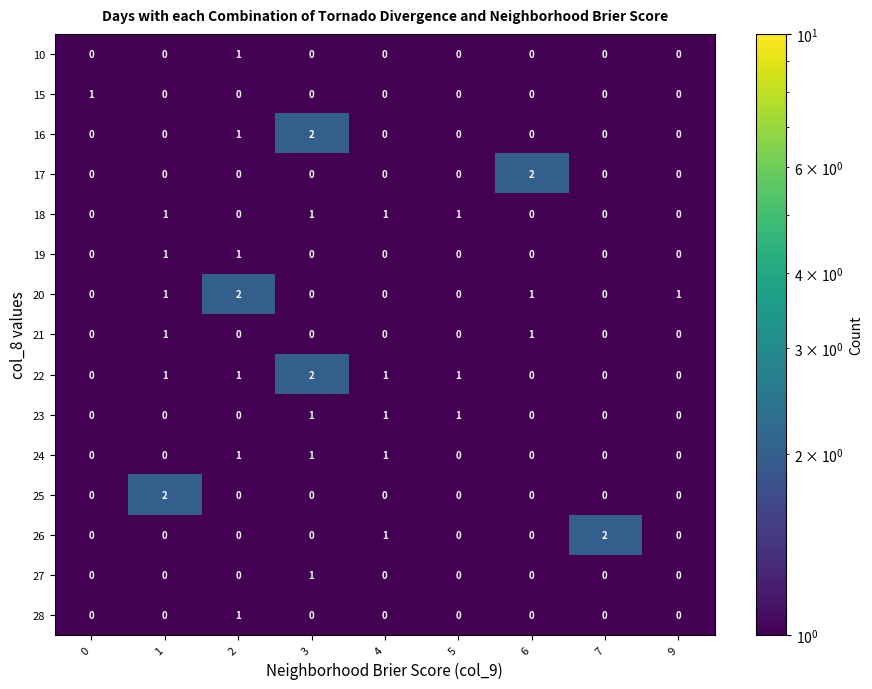

How many series are shown in this chart?

15